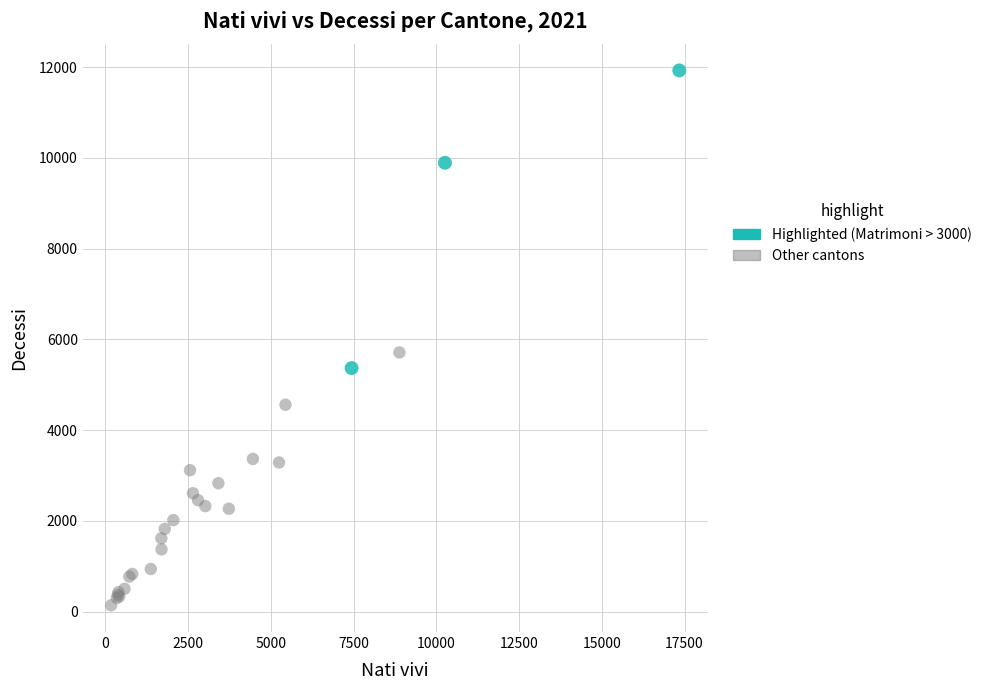

Which series reaches the minimum Y coordinate?

Other cantons